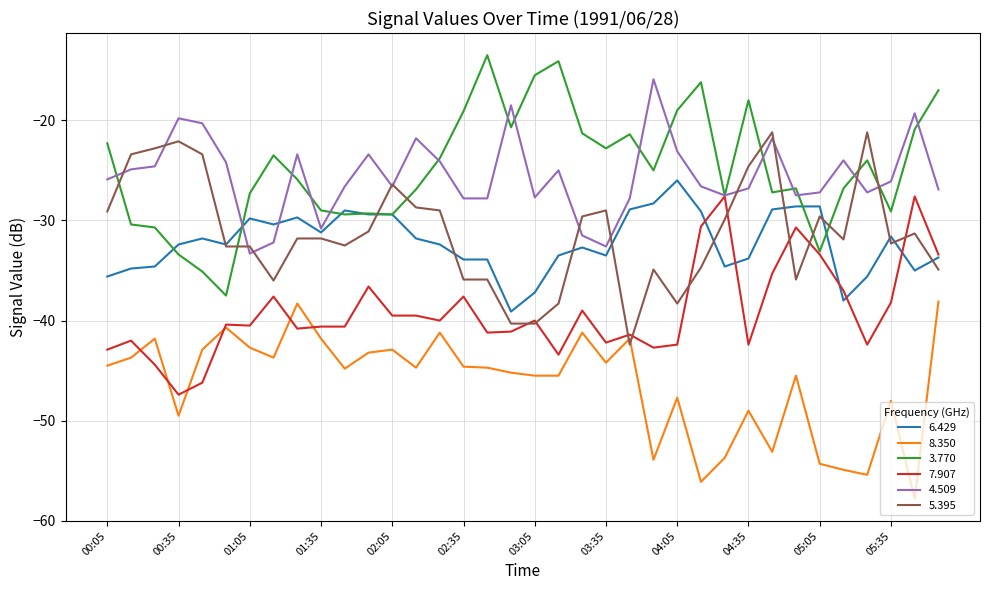

What is the smallest value displayed?

-57.8